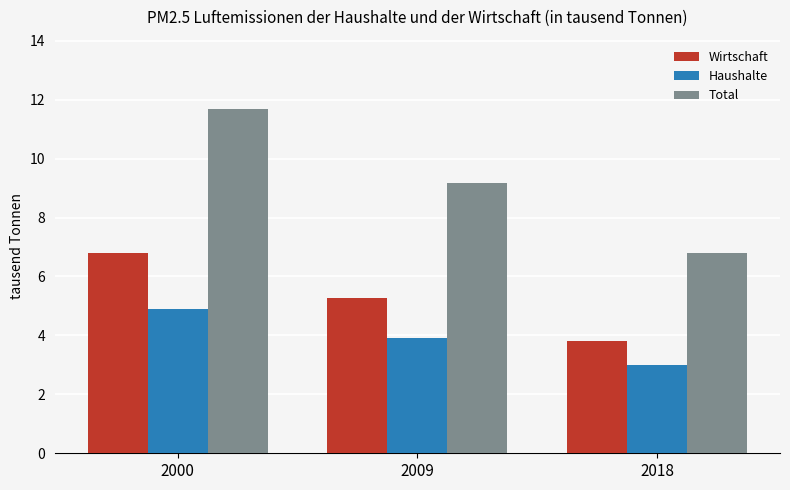

What is the difference between the Wirtschaft values at 2009 and 2000?

1.5